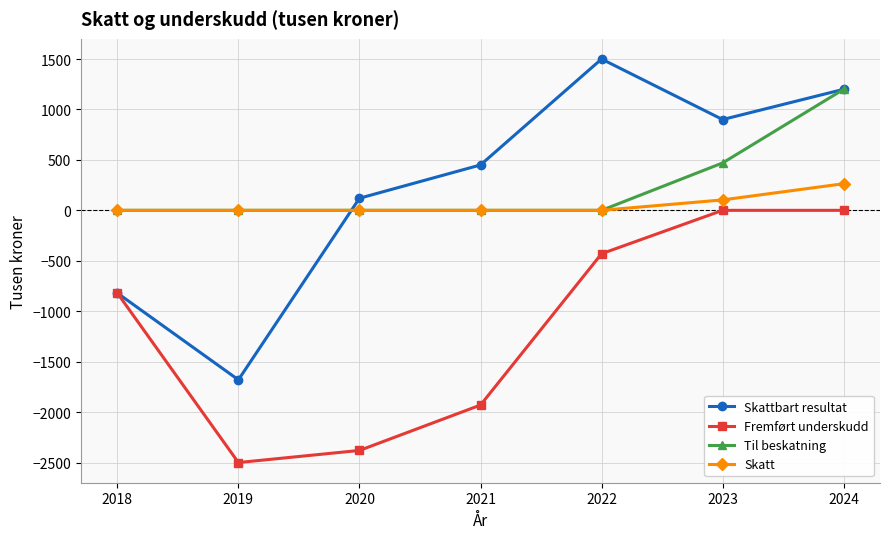

At which category is the sum across all series the highest?

2024